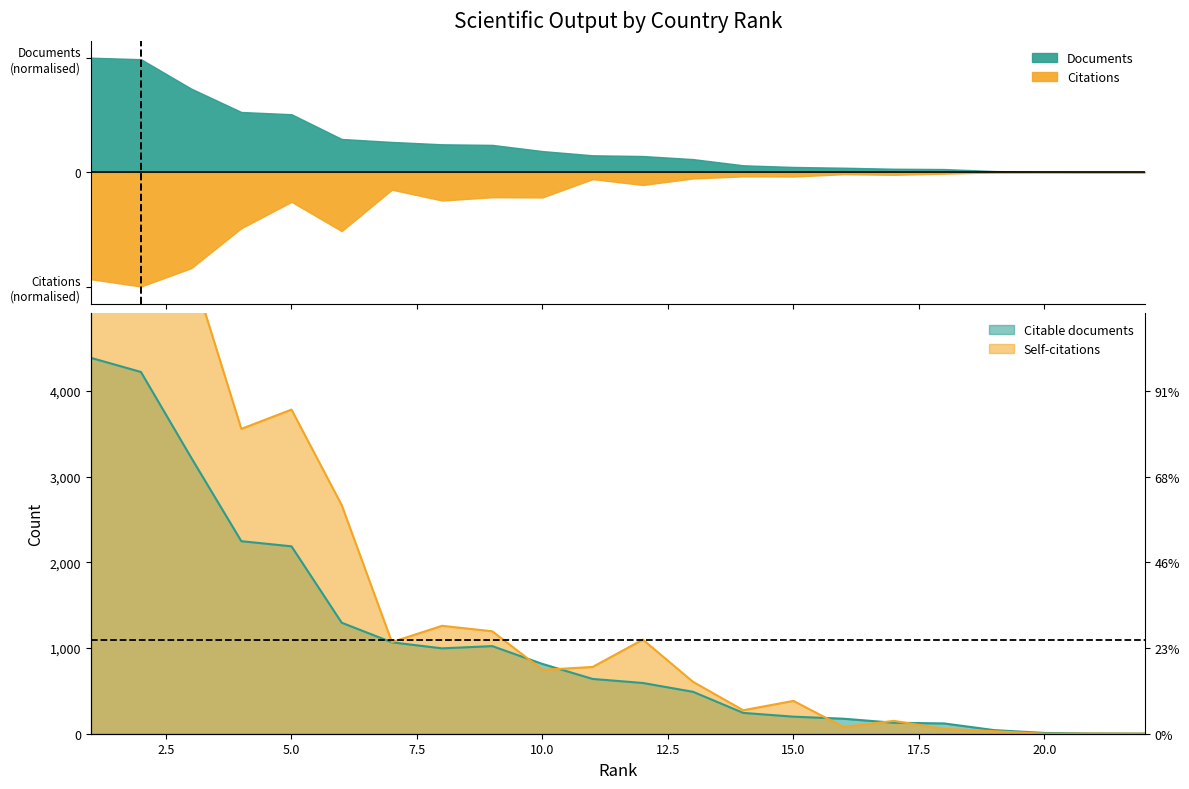

Which series ends up on top after the final intersection of Citable documents and Documents?

Documents